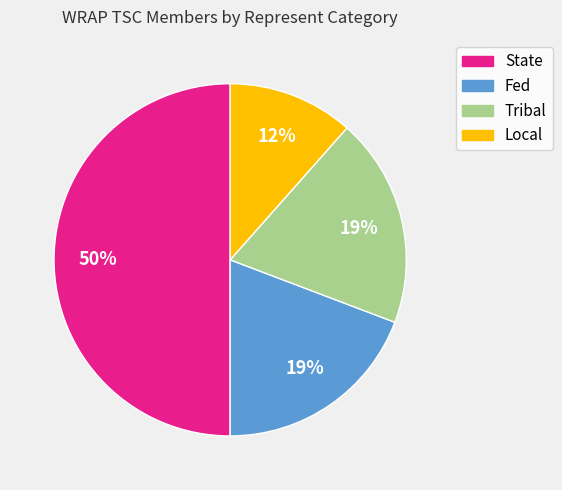

How many segments does this pie chart have?

4